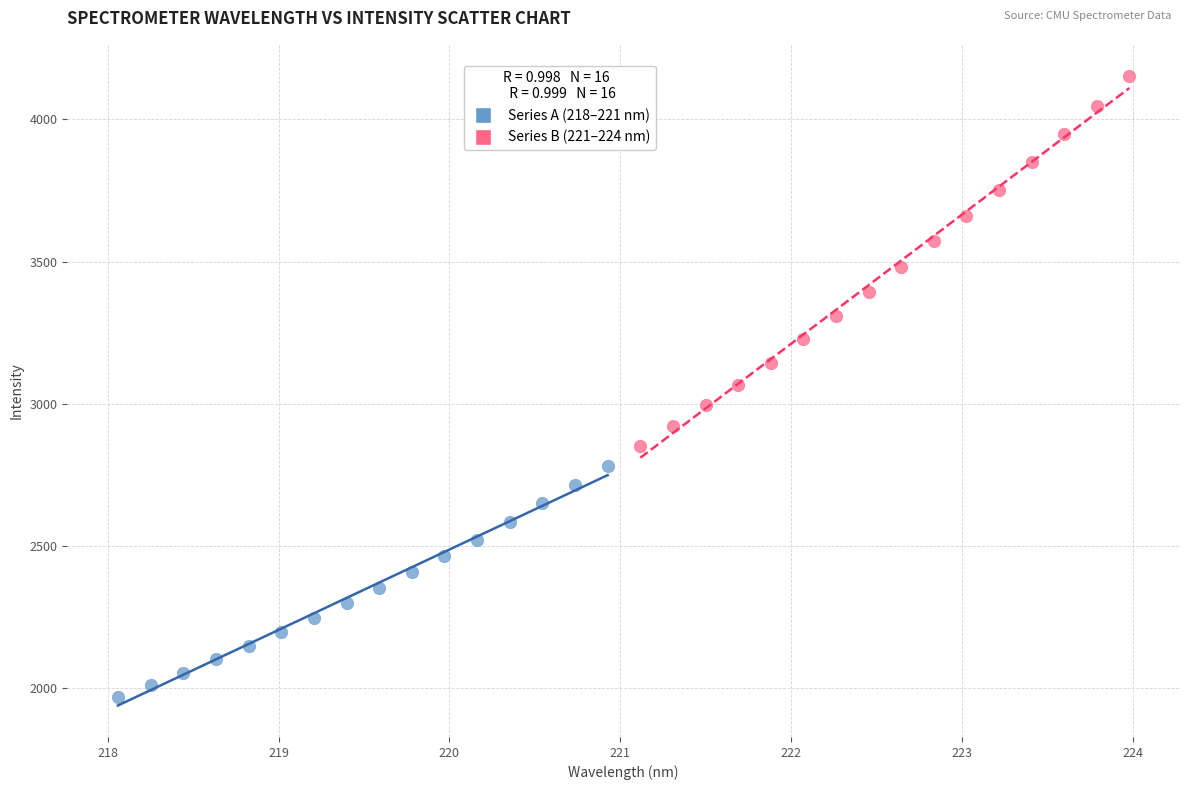

Which series contains the highest Y value?

Series B (221–224 nm)